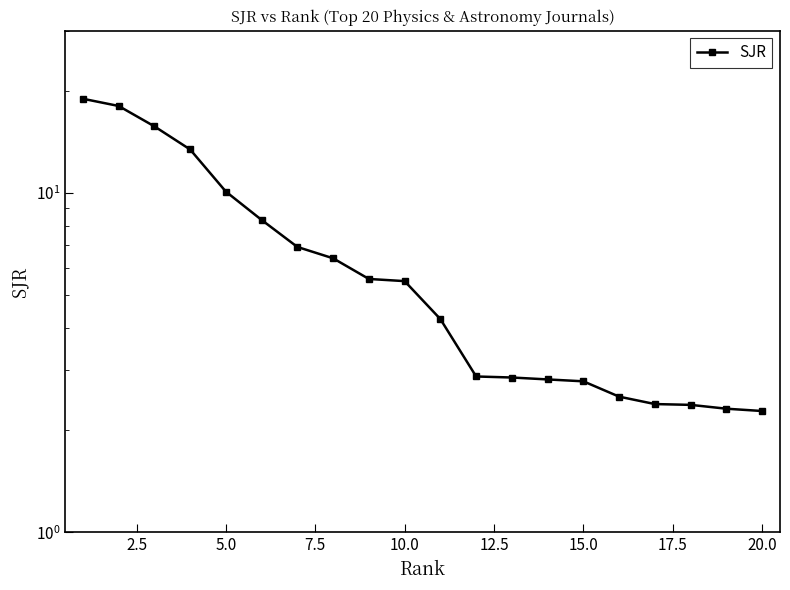

True or false: the data shows 2.3 at 20.0.

True